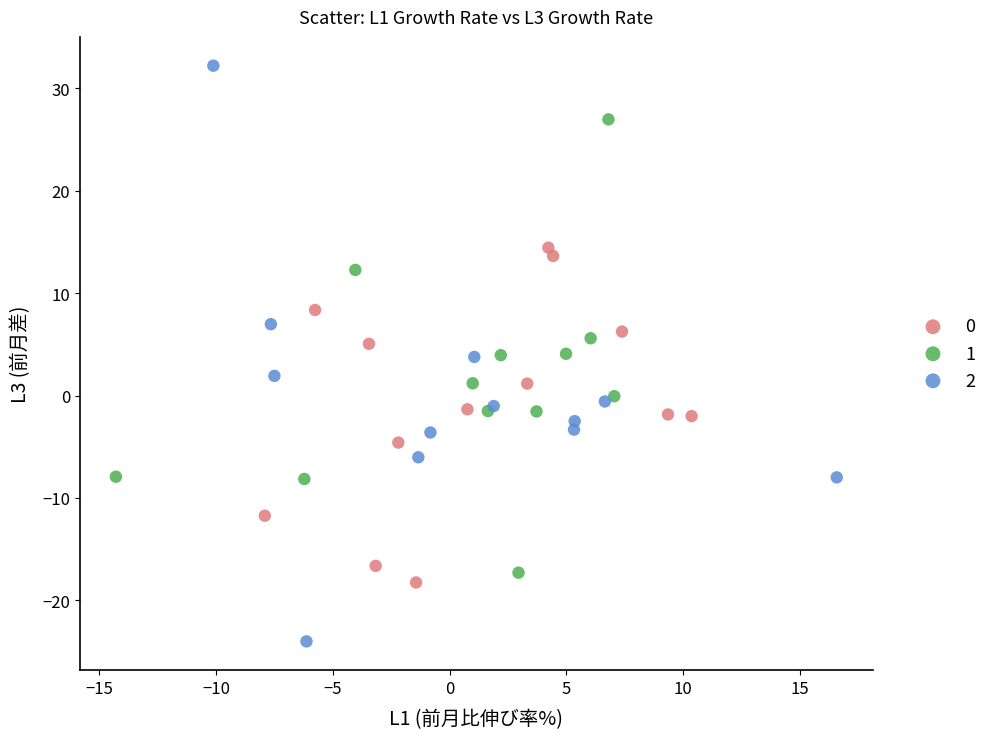

What are all the series names shown in the legend?

0, 1, 2